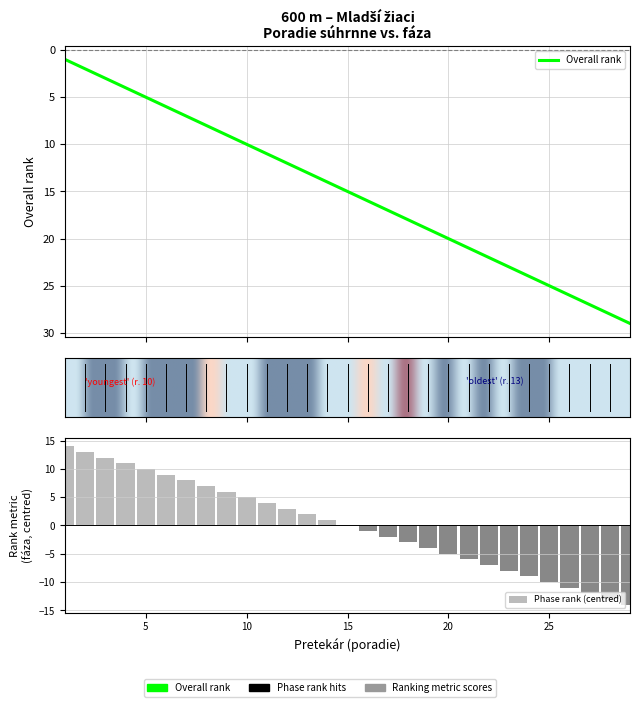

Is it true that the value at Matejov Alex is 4?

False